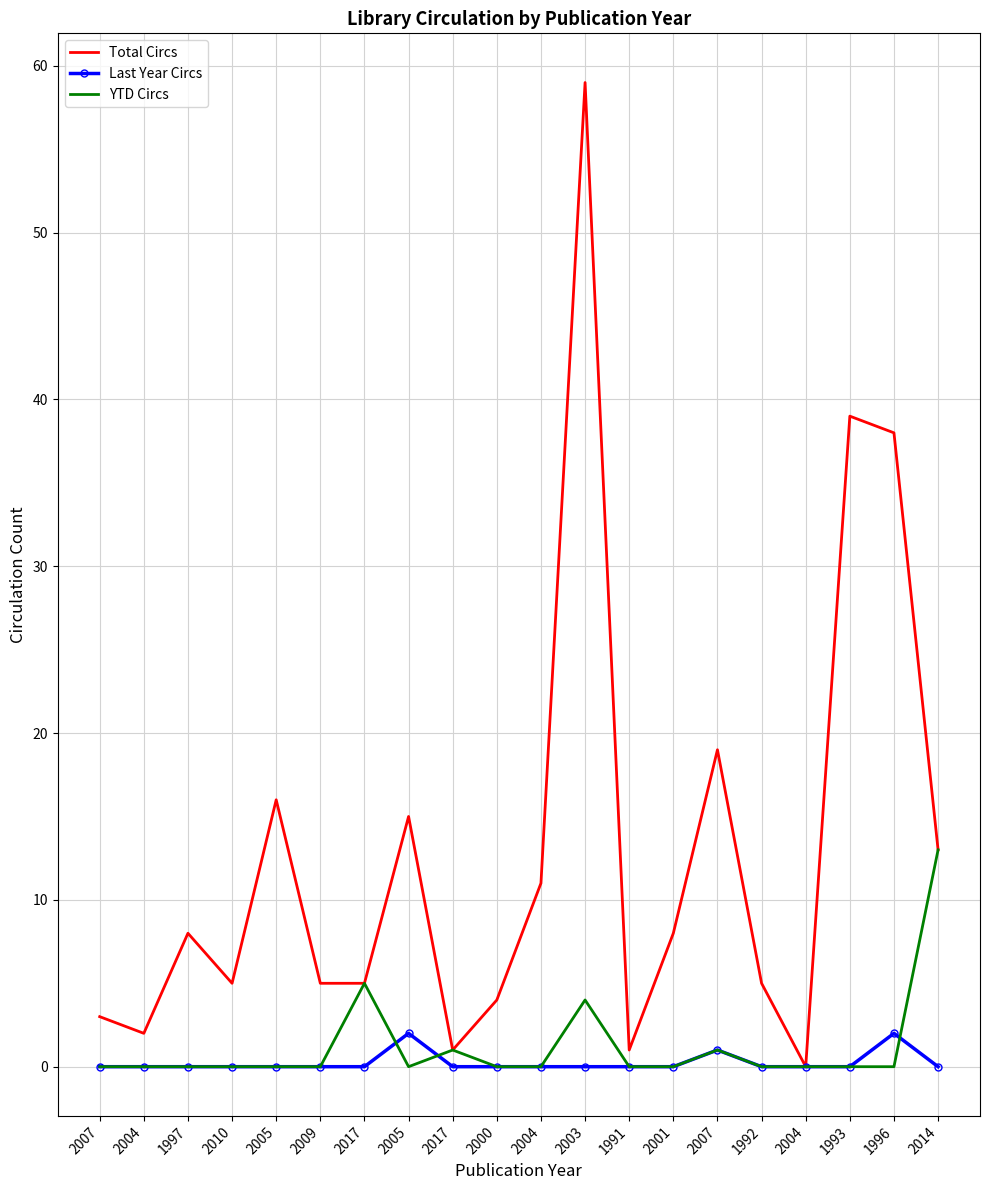

Between 1991 and 2000, which is larger?

2000